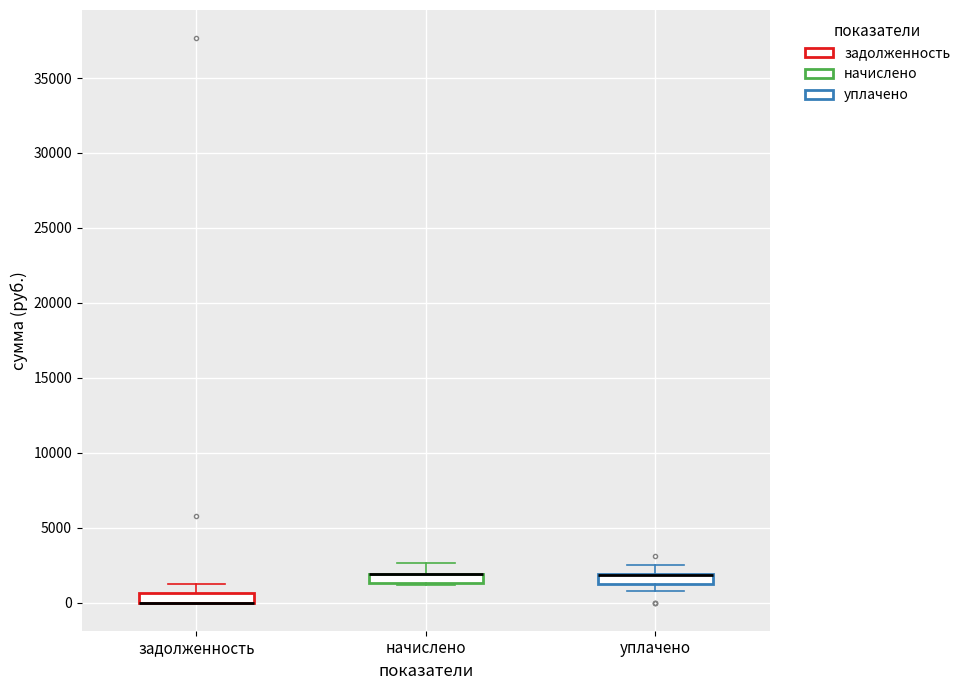

Where is the upper edge of the box for начислено on the y-axis? The values are not printed on the chart, so give them approximately, as read against the axis.

2000